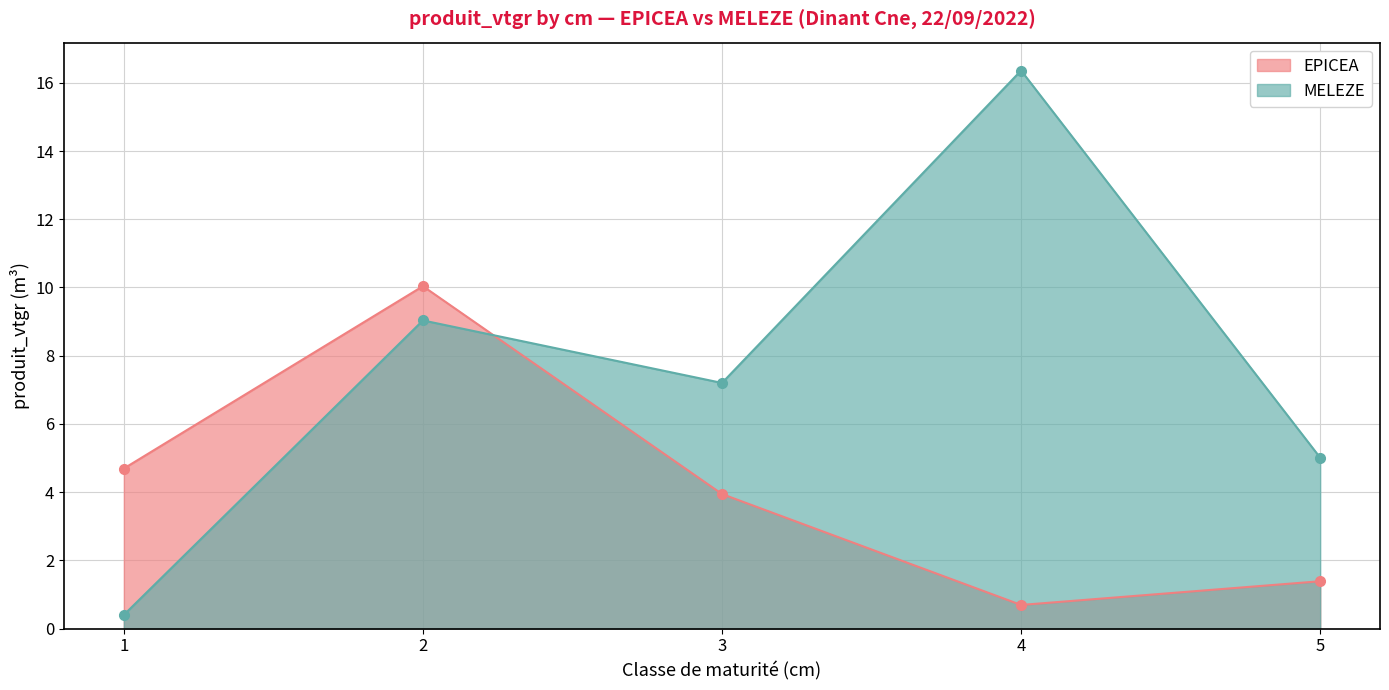

How many series are shown in this chart?

2